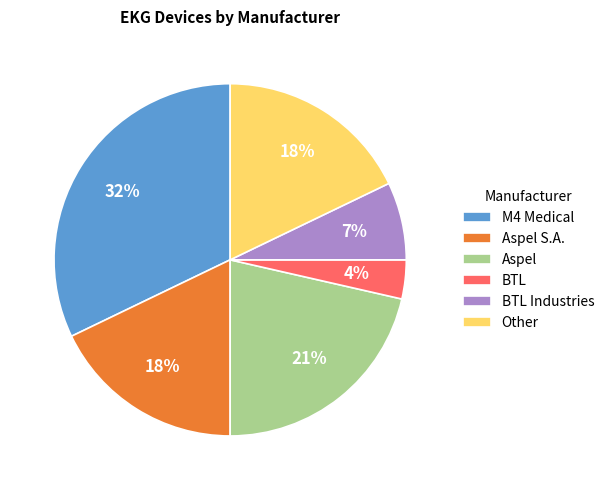

Do M4 Medical and BTL together represent more than half of the pie?

No